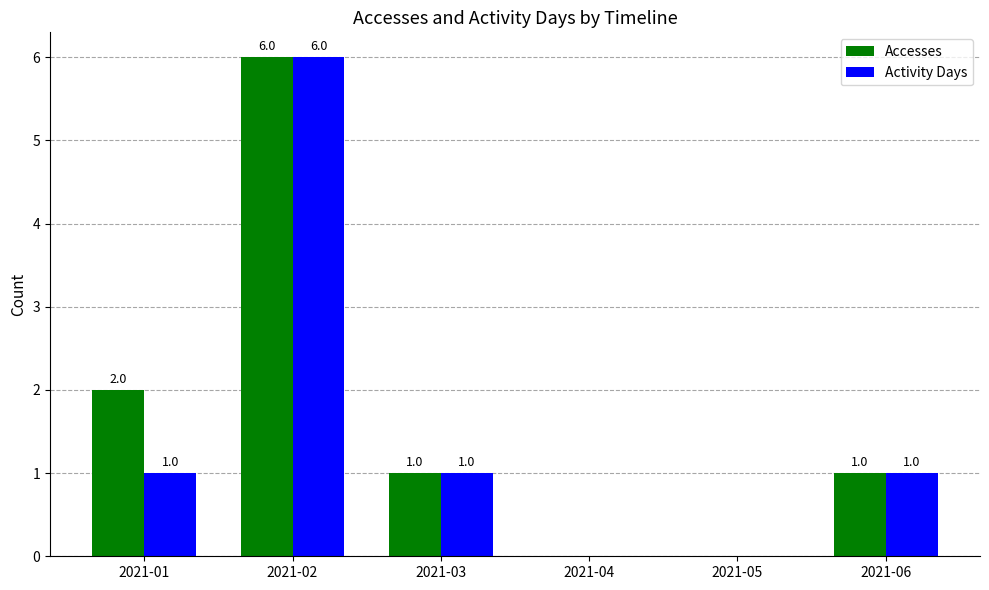

What are all the series names shown in the legend?

Accesses, Activity Days